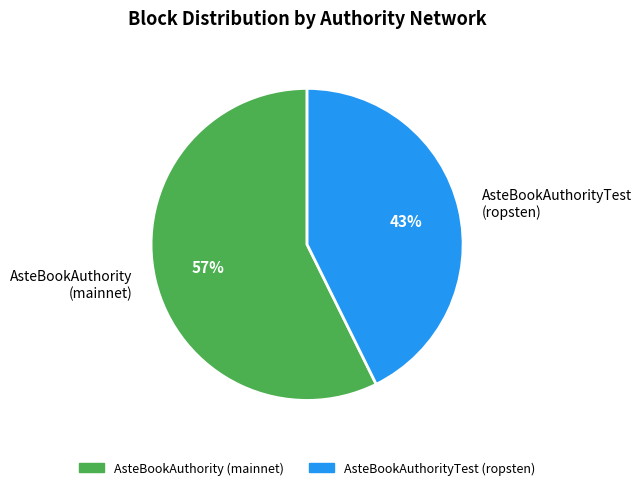

Count the number of slices in the pie.

2